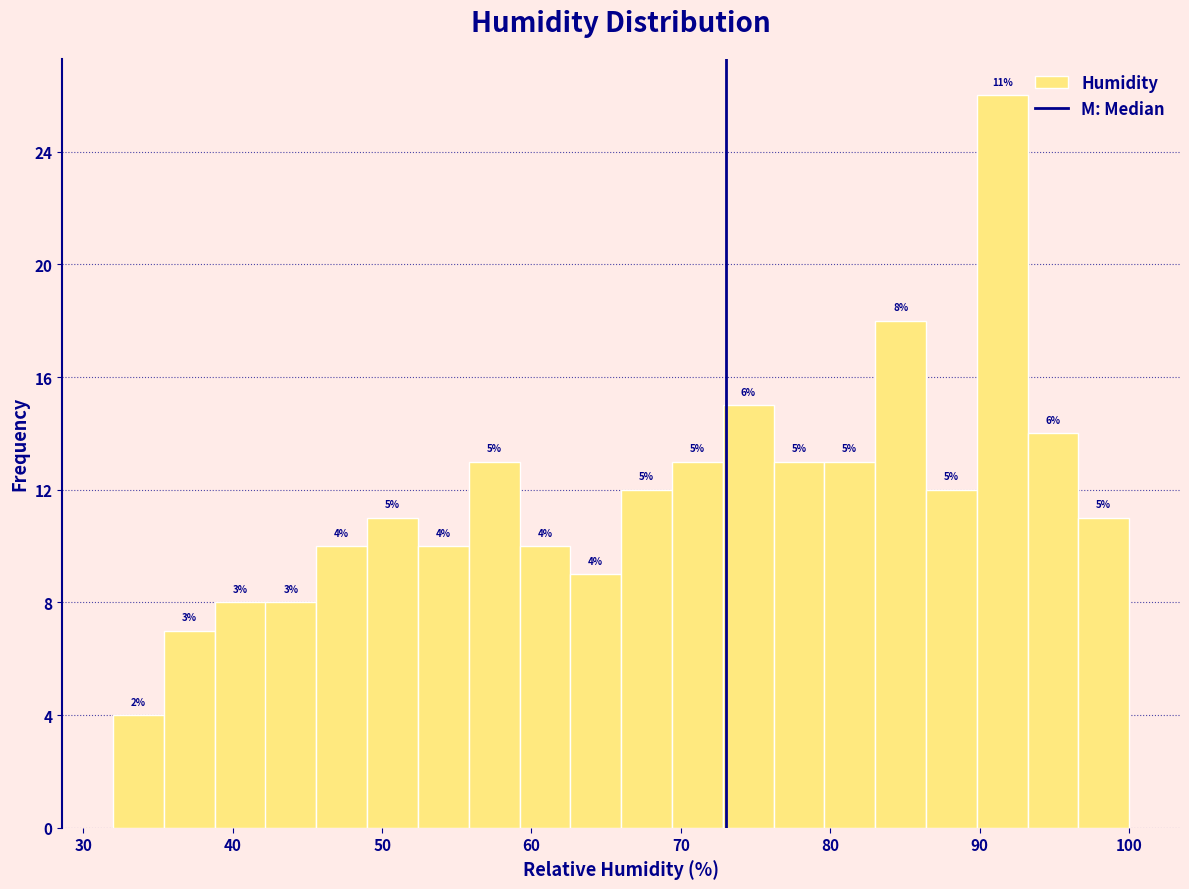

Read against the x-axis, roughly where is the centre of the tallest bar?

92